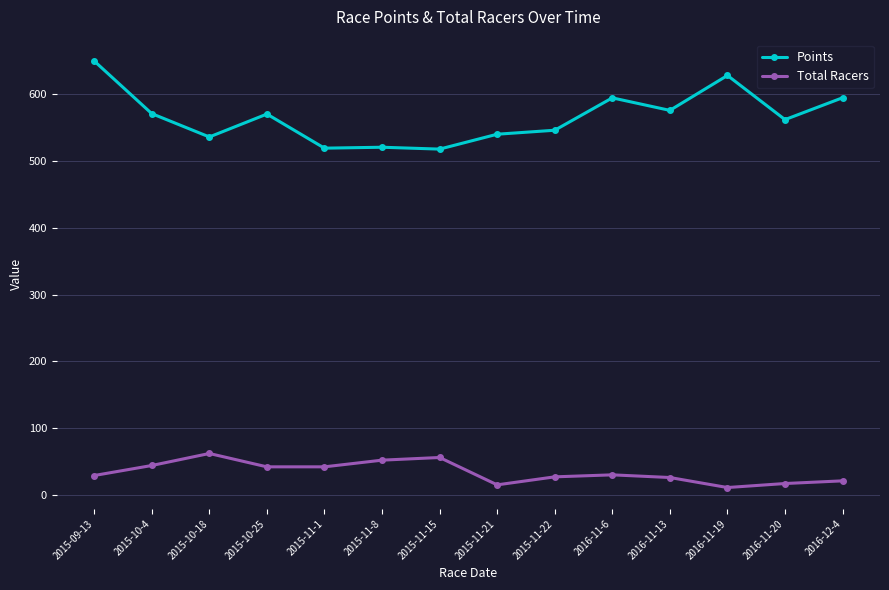

What is the label of the 12th point from the right?

2015-10-18